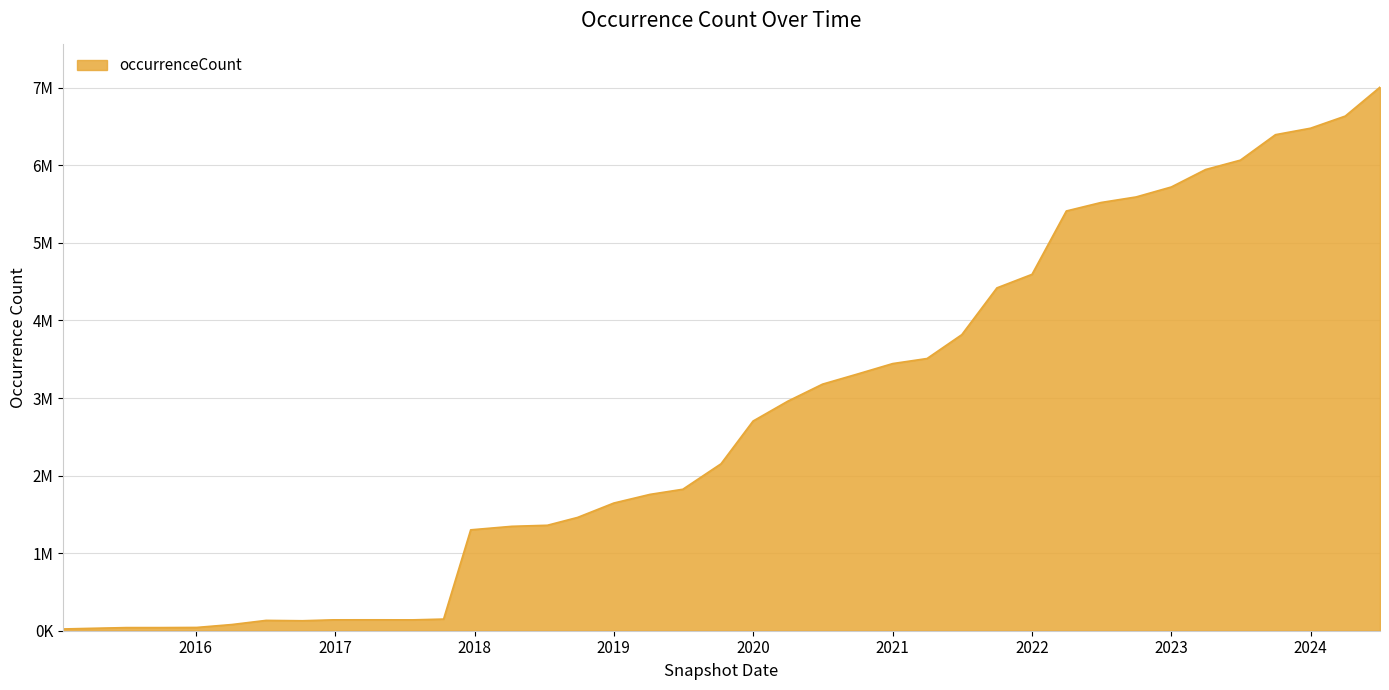

What is the label of the 19th point from the left?

2019-07-01